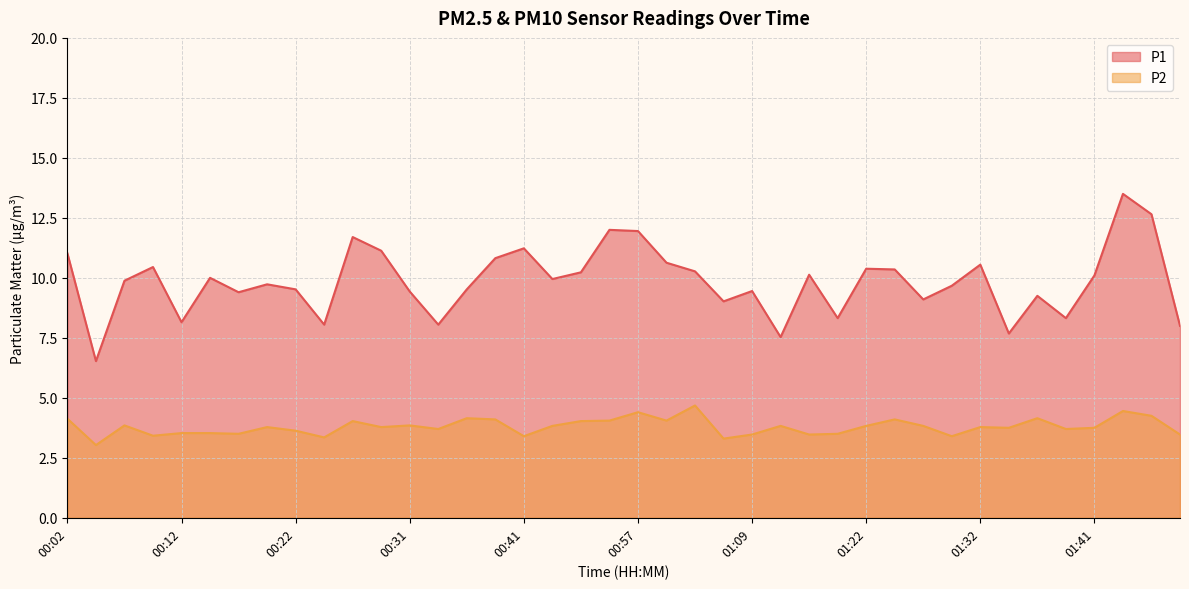

Which series changed the most between 01:14 and 01:36?

P1